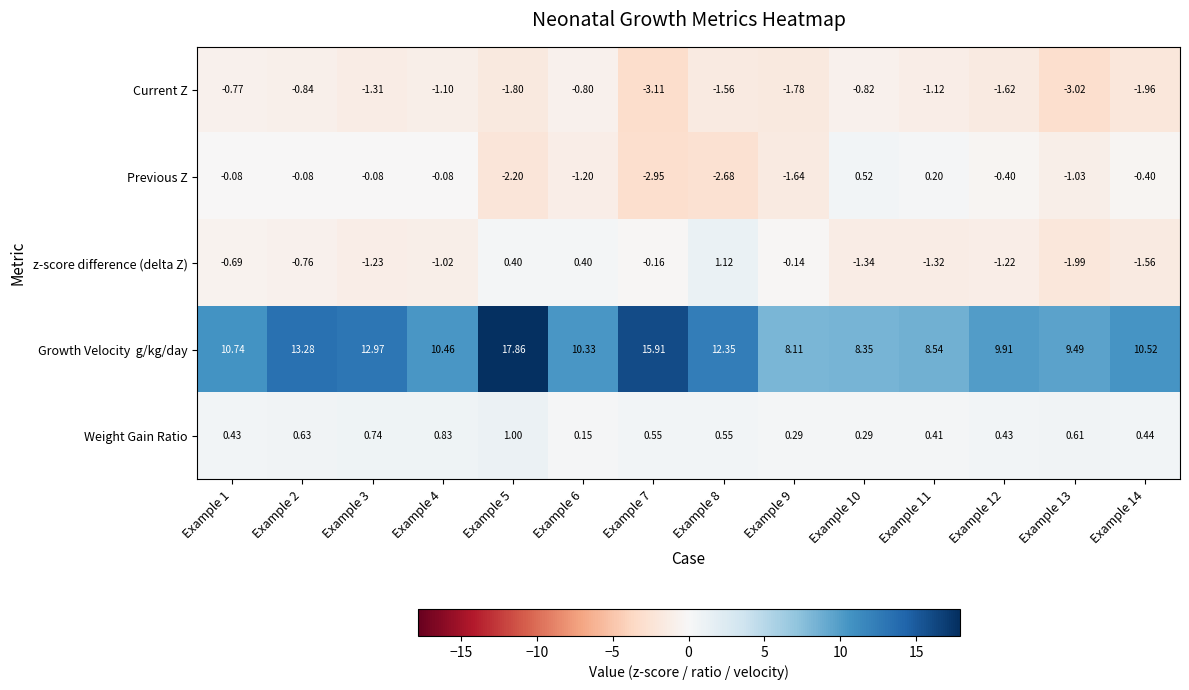

Between Example 1 and Example 9, which series saw the biggest shift?

Growth Velocity g/kg/day